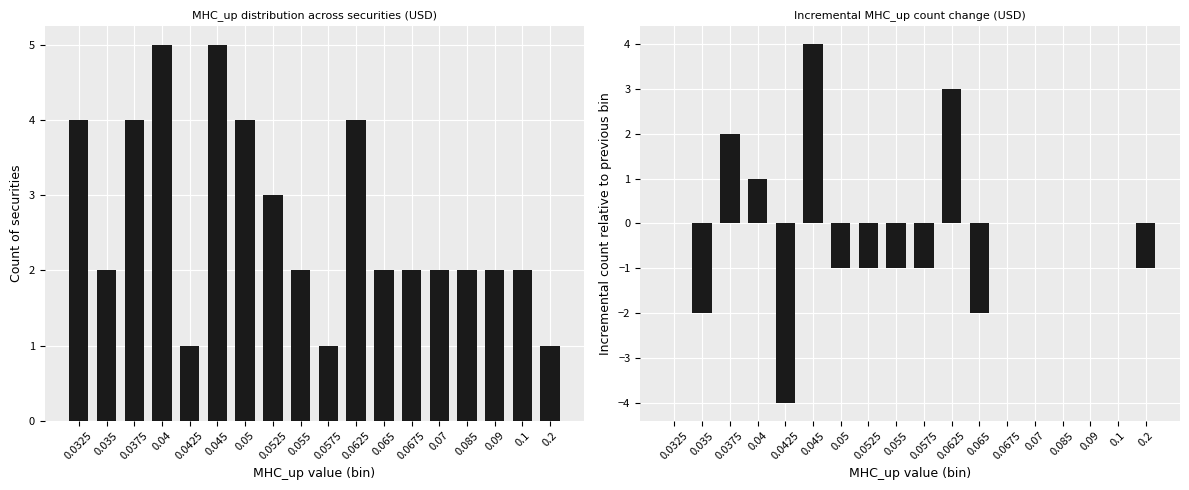

Which series changed the most between 0.05 and 0.0675?

Count